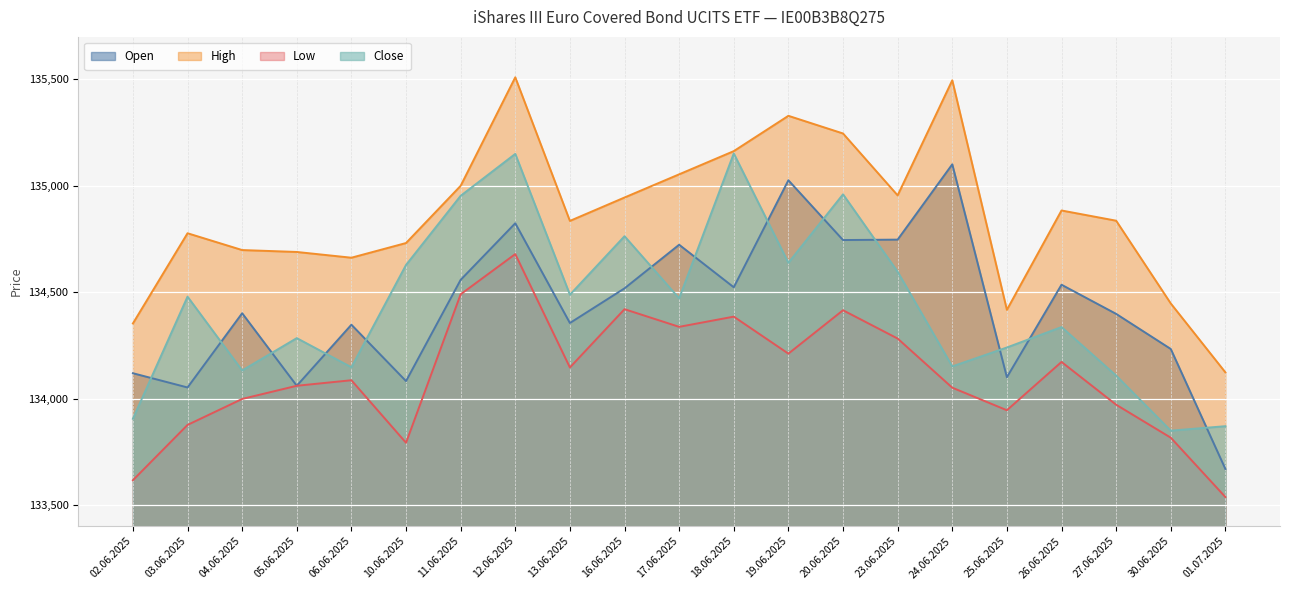

What position from the right is 27.06.2025?

3